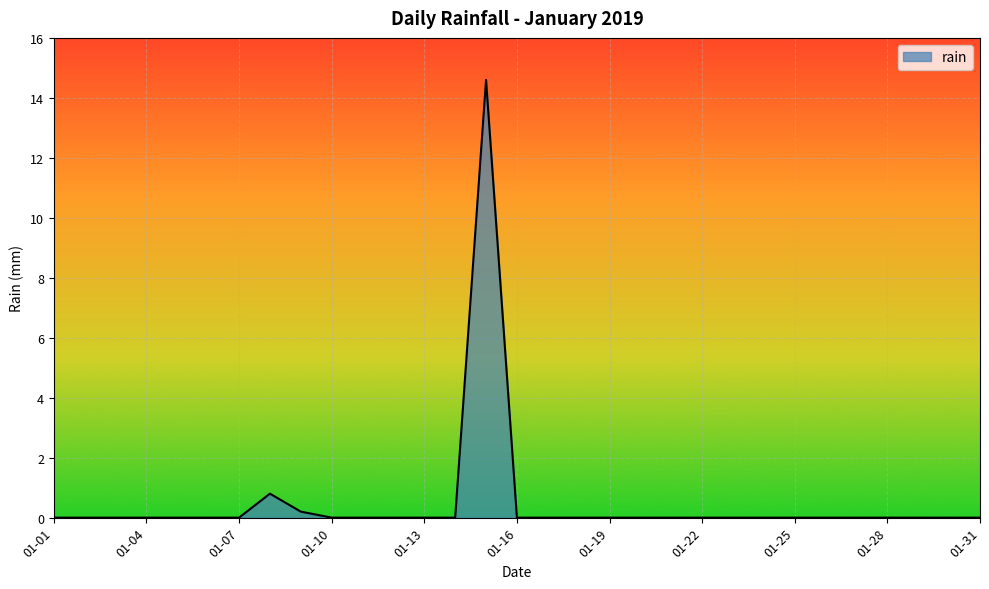

What is the greatest value displayed?

14.6